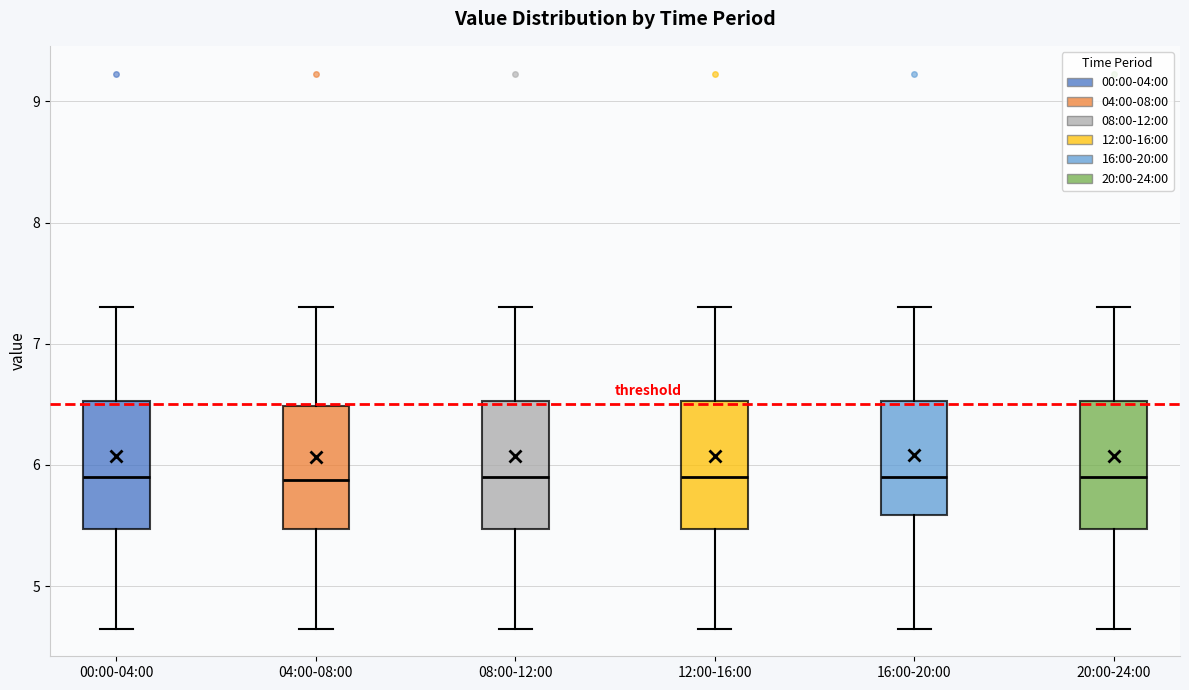

Reading left to right, read every box against the y-axis: the position of its median line, the range the box covers, and the ends of its whiskers. The values are not printed on the chart, so give them approximately, as read against the axis.

00:00-04:00: median 5.9, box 5.5 to 6.5, whiskers 4.7 to 7.3
04:00-08:00: median 5.9, box 5.5 to 6.5, whiskers 4.7 to 7.3
08:00-12:00: median 5.9, box 5.5 to 6.5, whiskers 4.7 to 7.3
12:00-16:00: median 5.9, box 5.5 to 6.5, whiskers 4.7 to 7.3
16:00-20:00: median 5.9, box 5.6 to 6.5, whiskers 4.7 to 7.3
20:00-24:00: median 5.9, box 5.5 to 6.5, whiskers 4.7 to 7.3